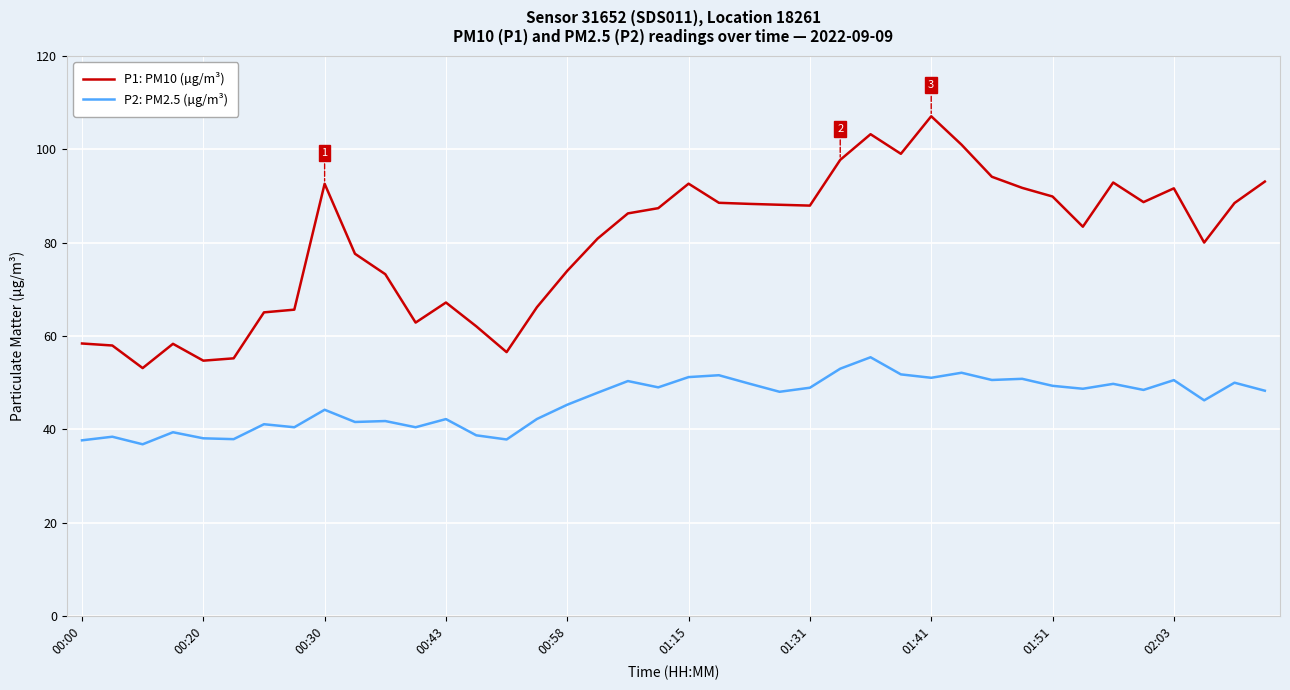

Which series has the largest total across all categories?

P1: PM10 (µg/m³)